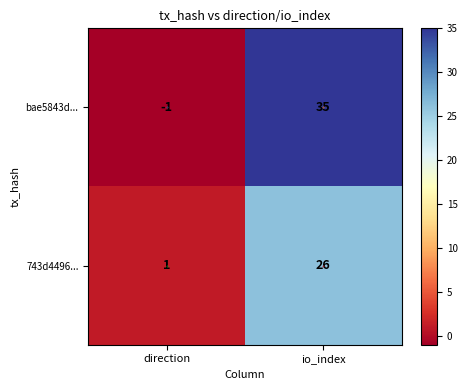

At which category is the sum across all series the highest?

io_index